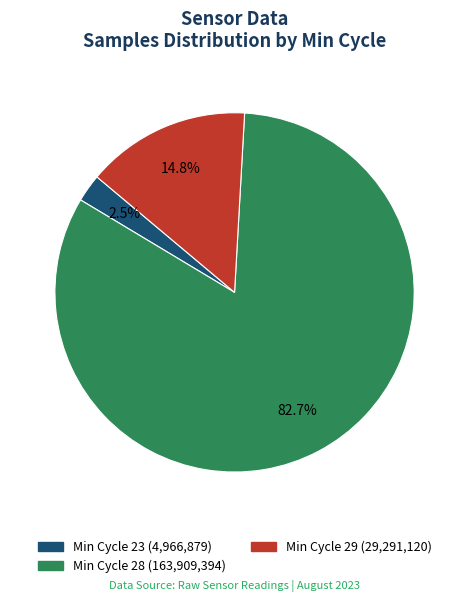

Does any single category account for the majority?

Yes